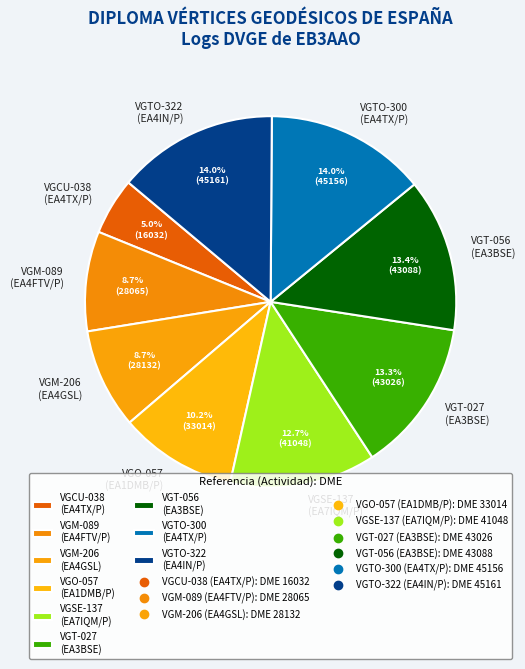

To the nearest percent, what portion does VGO-057 represent?

10%